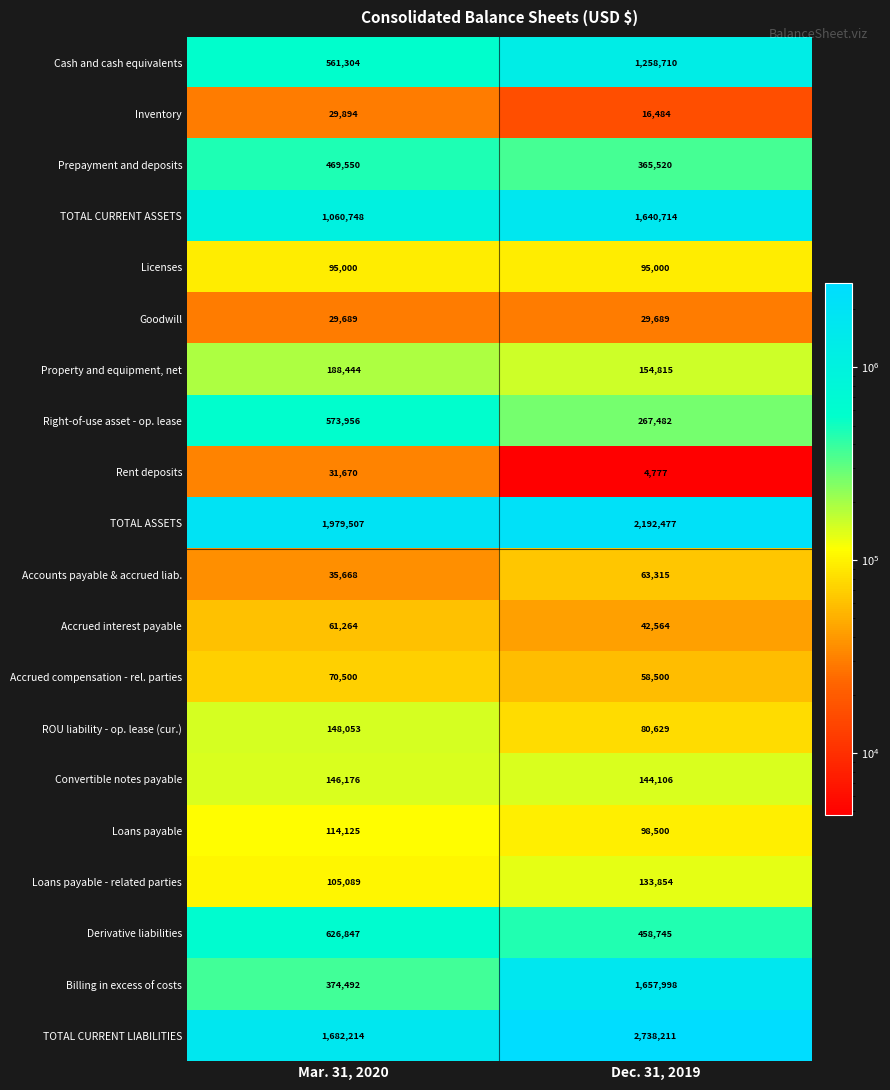

The Rent deposits series shows 53211 at Mar. 31, 2020. True or false?

False